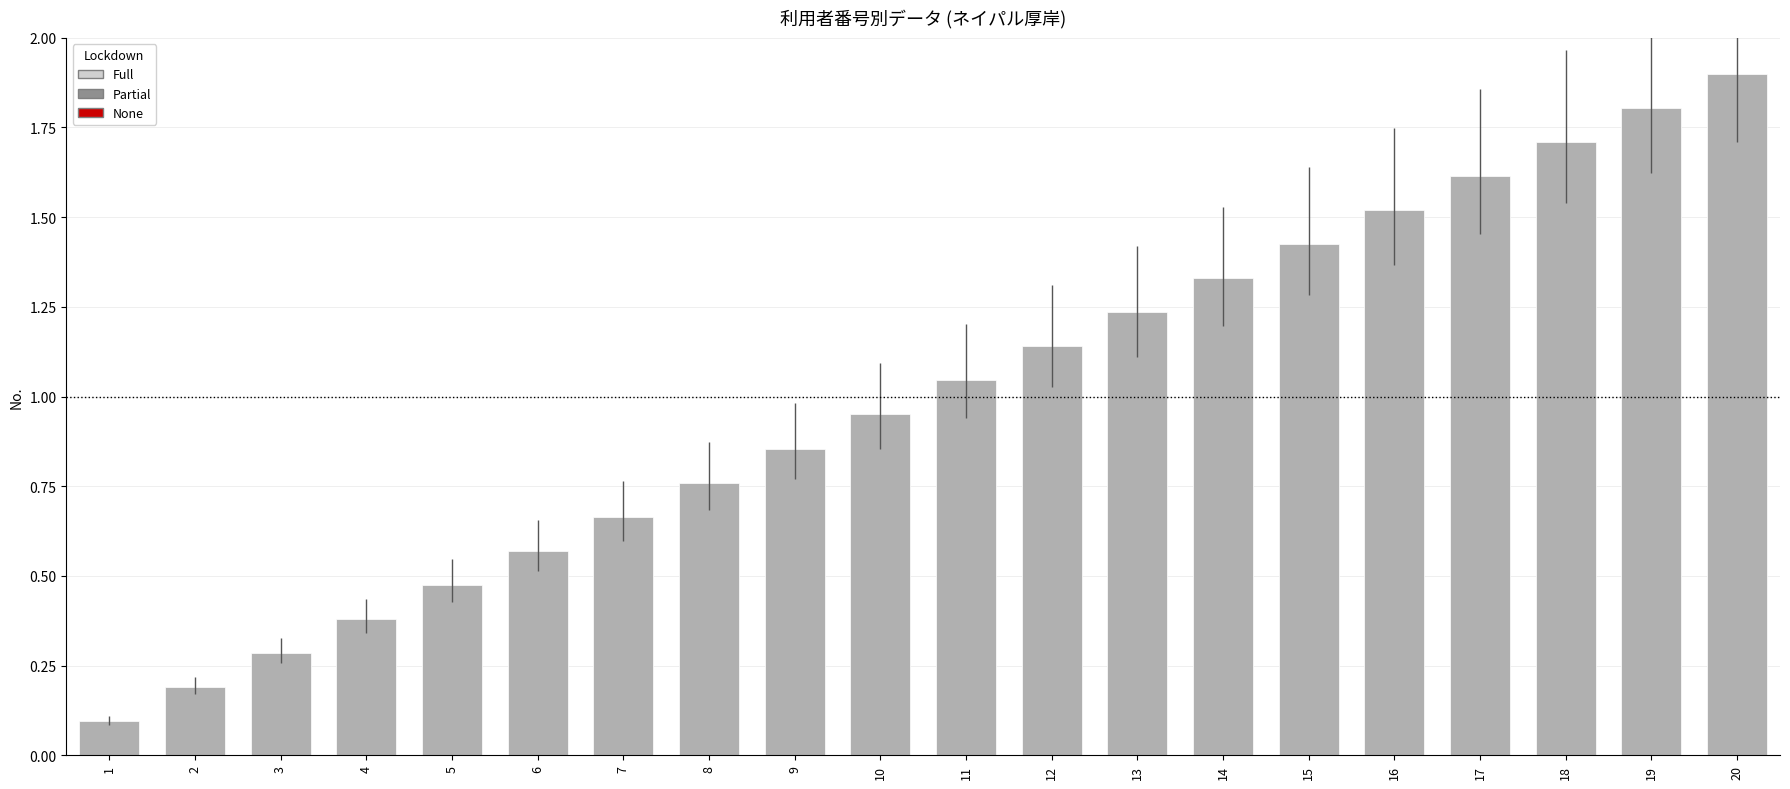

What is the change in value from 5 to 16?

+1.0